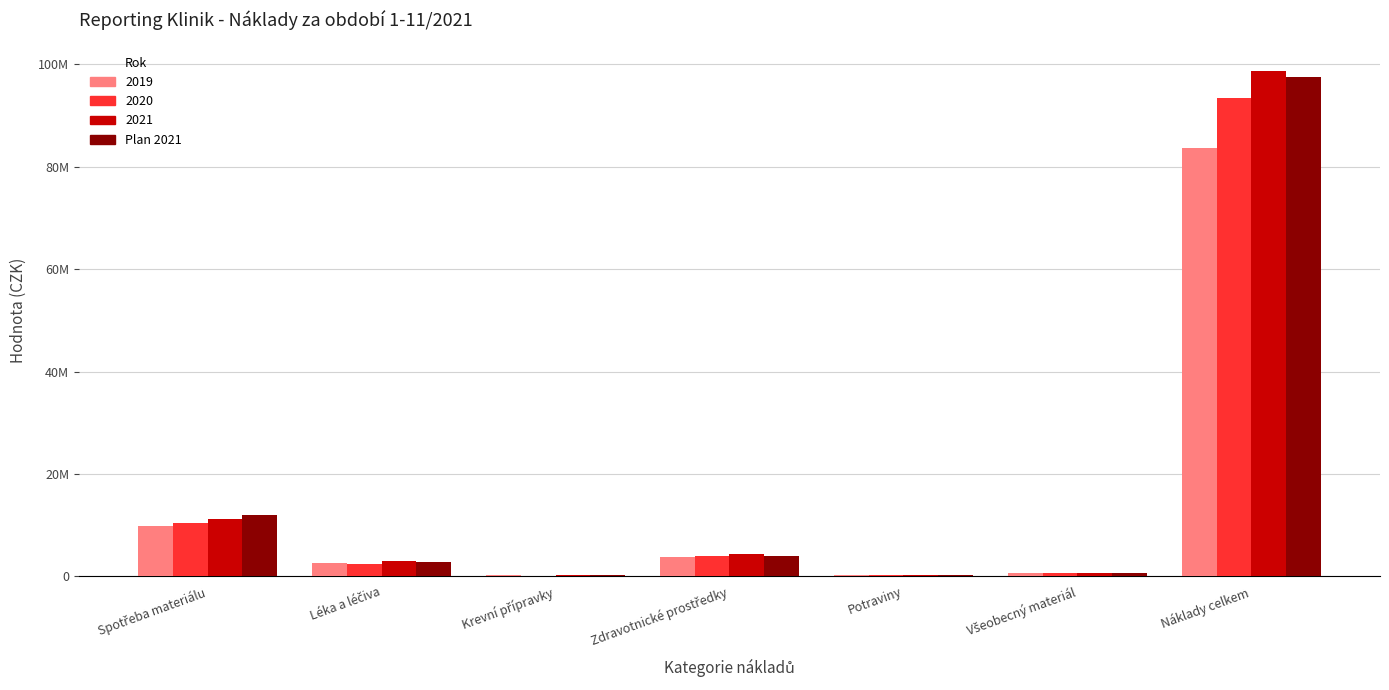

Reading left to right, extract all data points from this chart.

Spotřeba materiálu=12.1	Léka a léčiva=2.7	Krevní přípravky=0.3	Zdravotnické prostředky=4.0	Potraviny=0.2	Všeobecný materiál=0.7	Náklady celkem=97.6